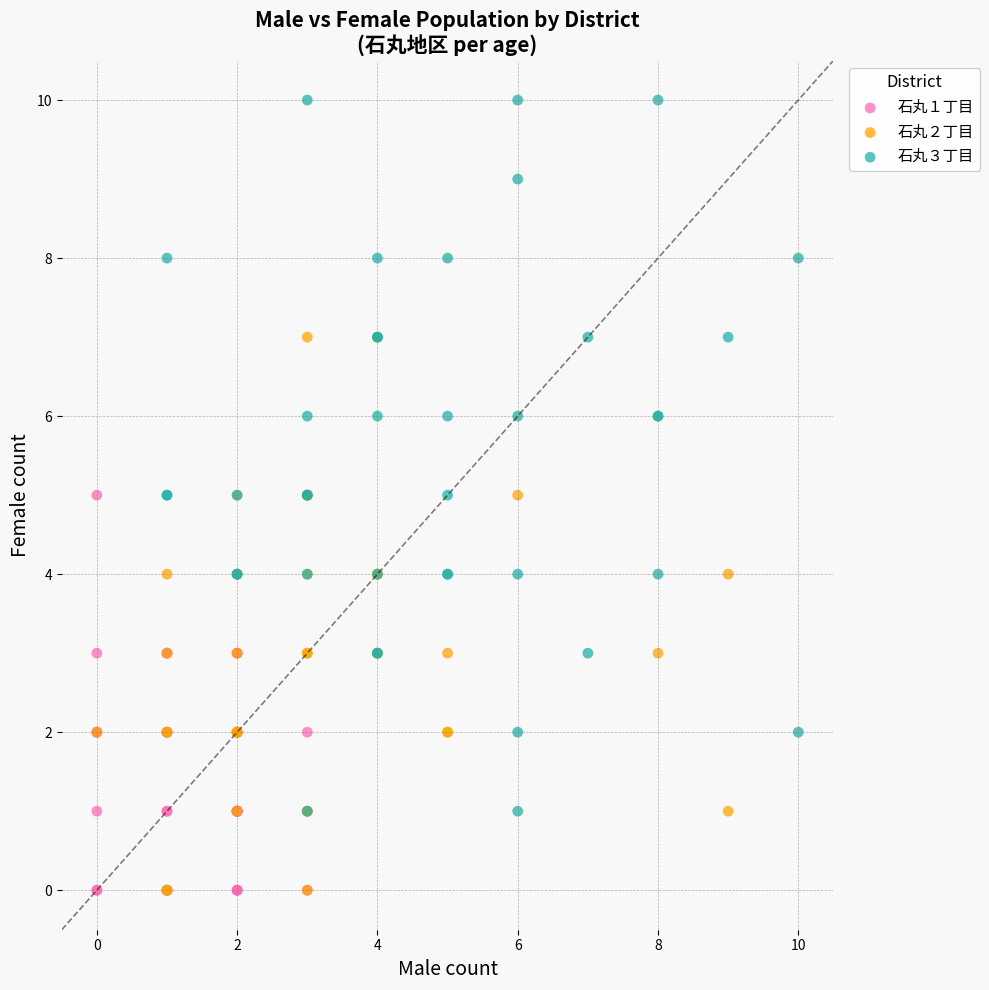

Which series contains the highest Y value?

石丸３丁目